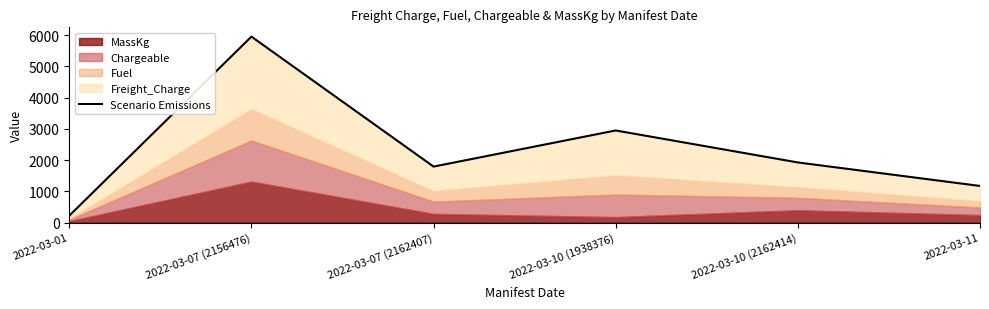

At which label does the data first exceed 1926?

2022-03-07 (2156476)